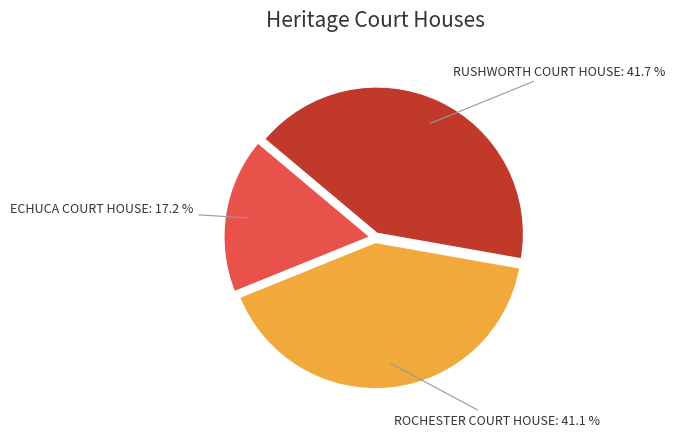

Is it true that RUSHWORTH COURT HOUSE is 50% of the pie?

False